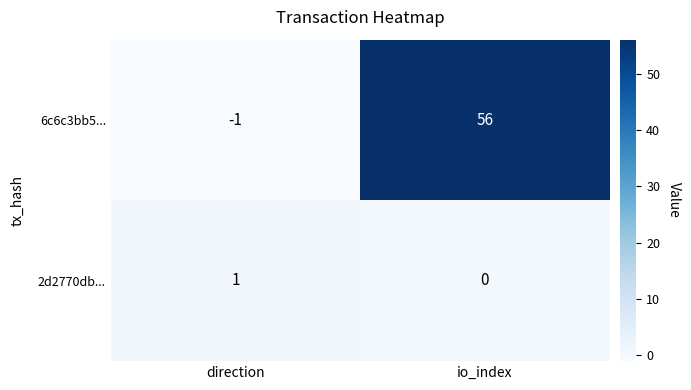

How many data points does each series have?

2